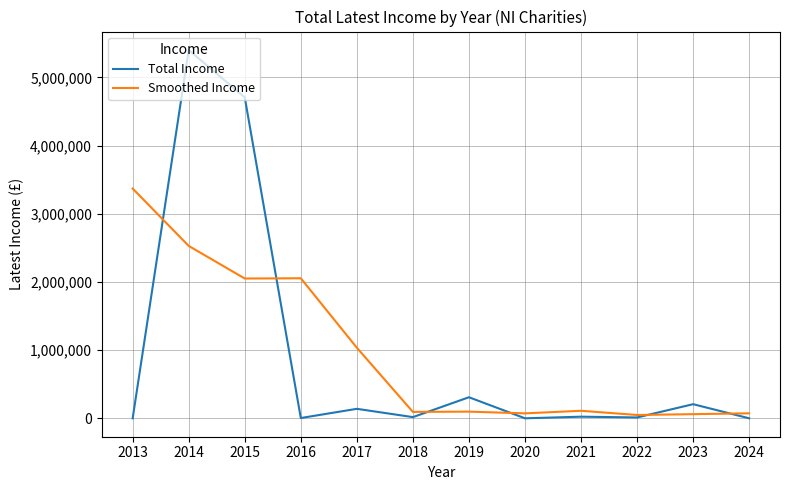

Is this an area chart (filled region under the line)?

No